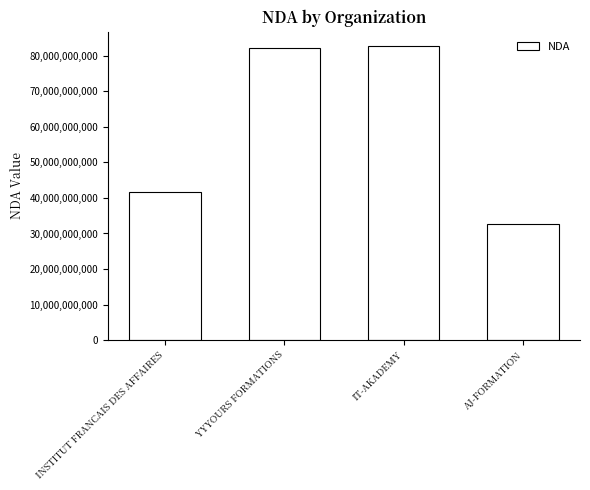

Is it true that the value at IT-AKADEMY is 135414940650?

False